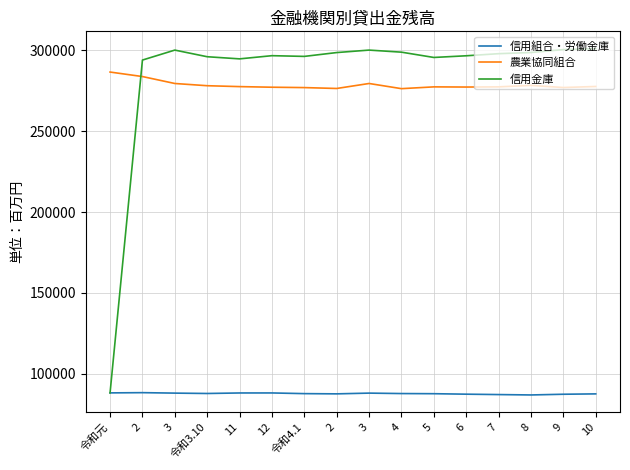

At how many categories does at least one series exceed 148480?

16